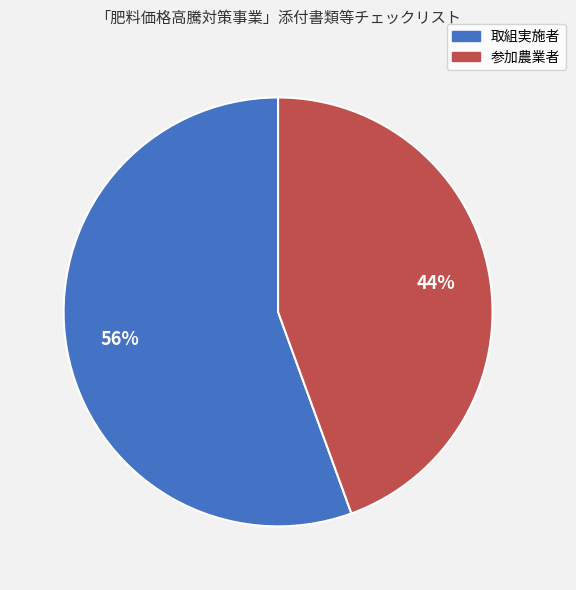

How many segments does this pie chart have?

2